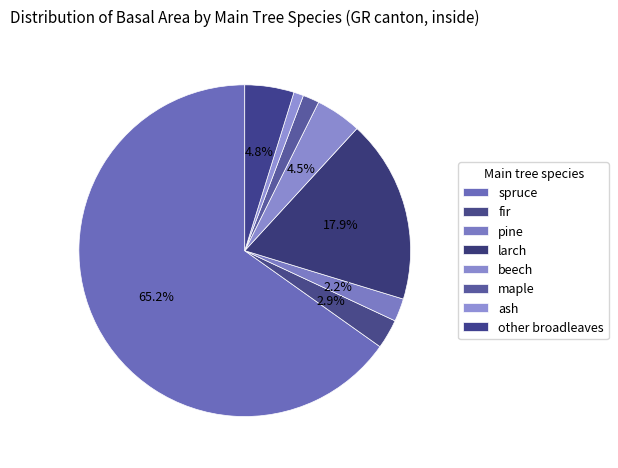

Count the number of slices in the pie.

8